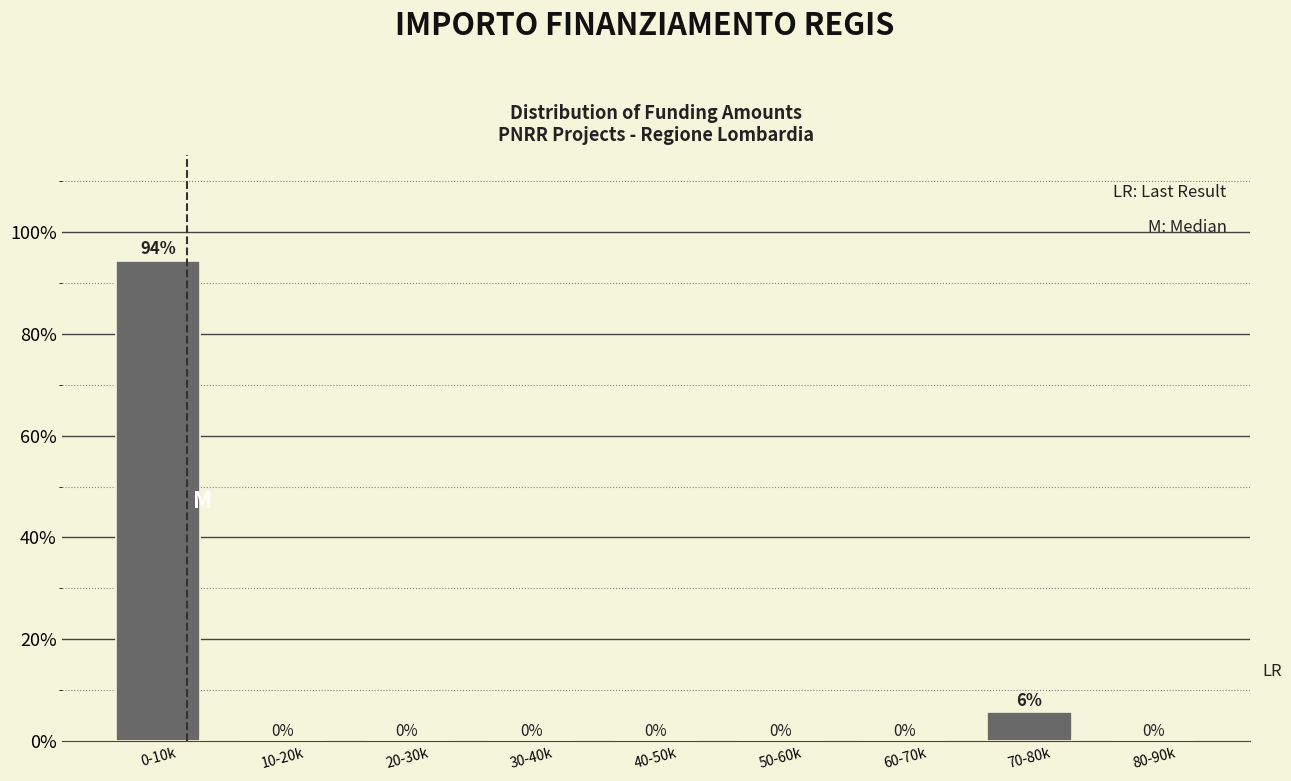

Is it true that the value at 60-70k is 0.0?

True